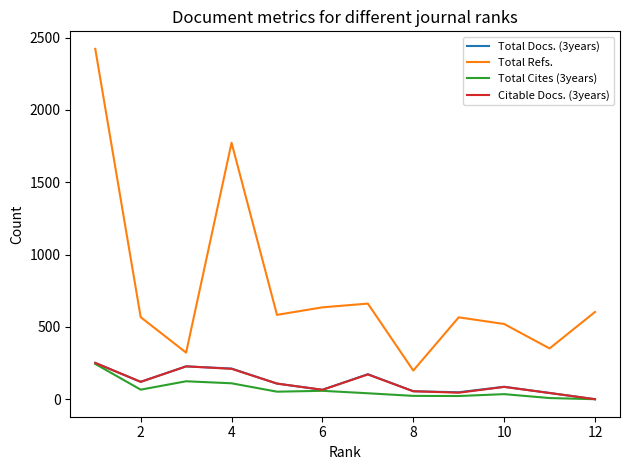

True or false: Total Refs. and Total Cites (3years) cross at least once.

False